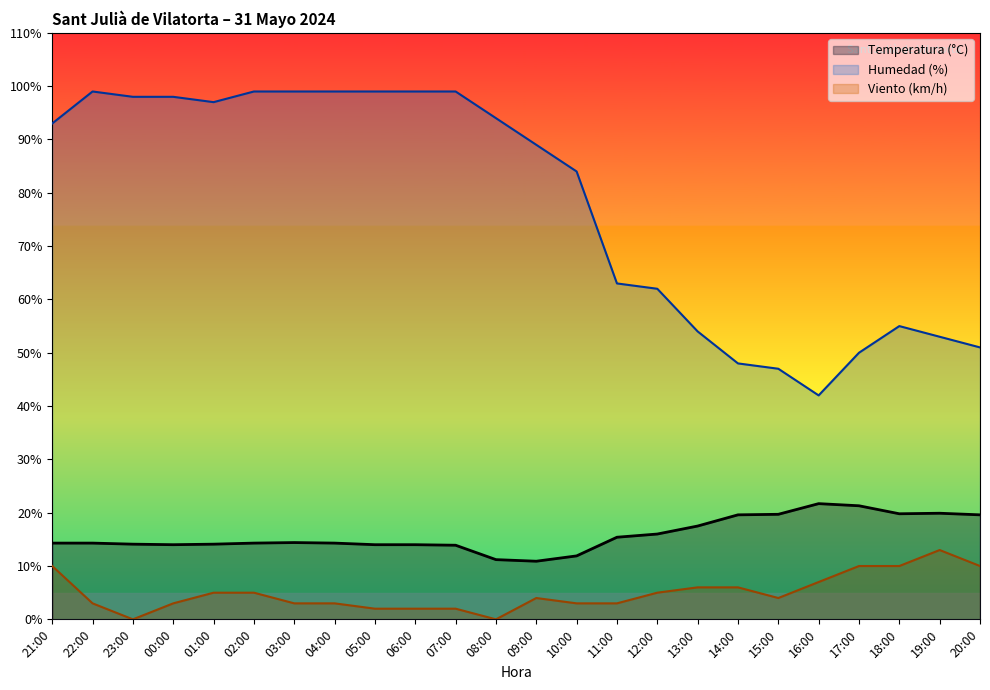

Is the value of Temperatura (°C) at 01:00 greater than the value of Humedad (%) at 01:00?

No